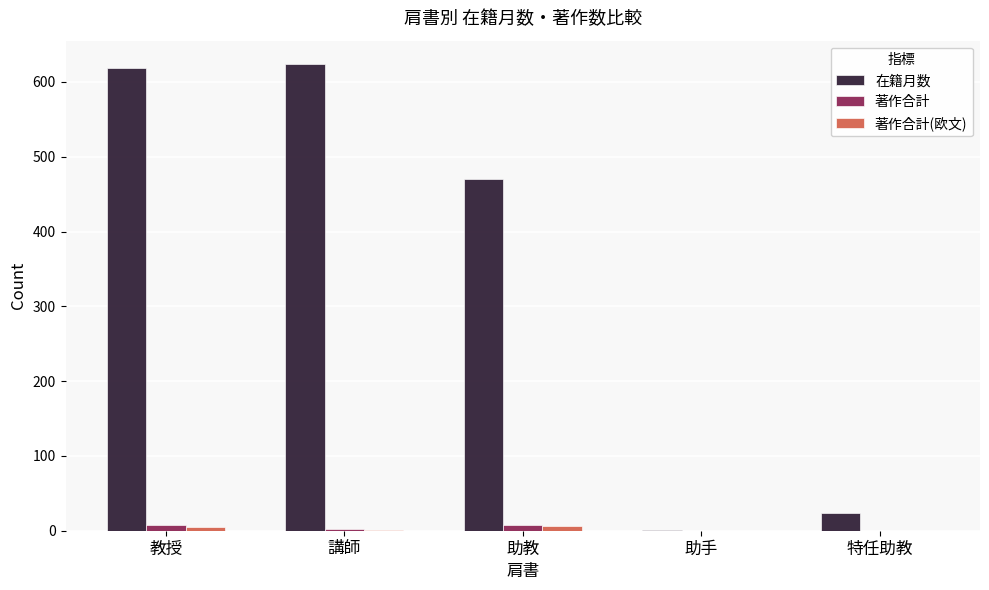

Is the value of 著作合計 at 教授 greater than the value of 在籍月数 at 講師?

No